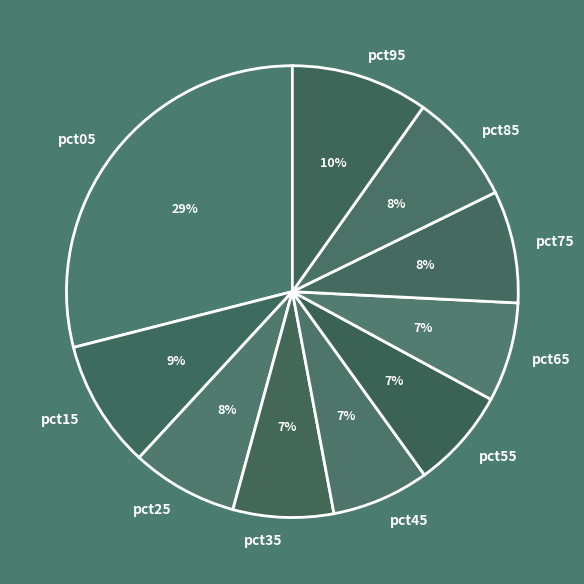

What is the largest slice in the pie chart?

pct05